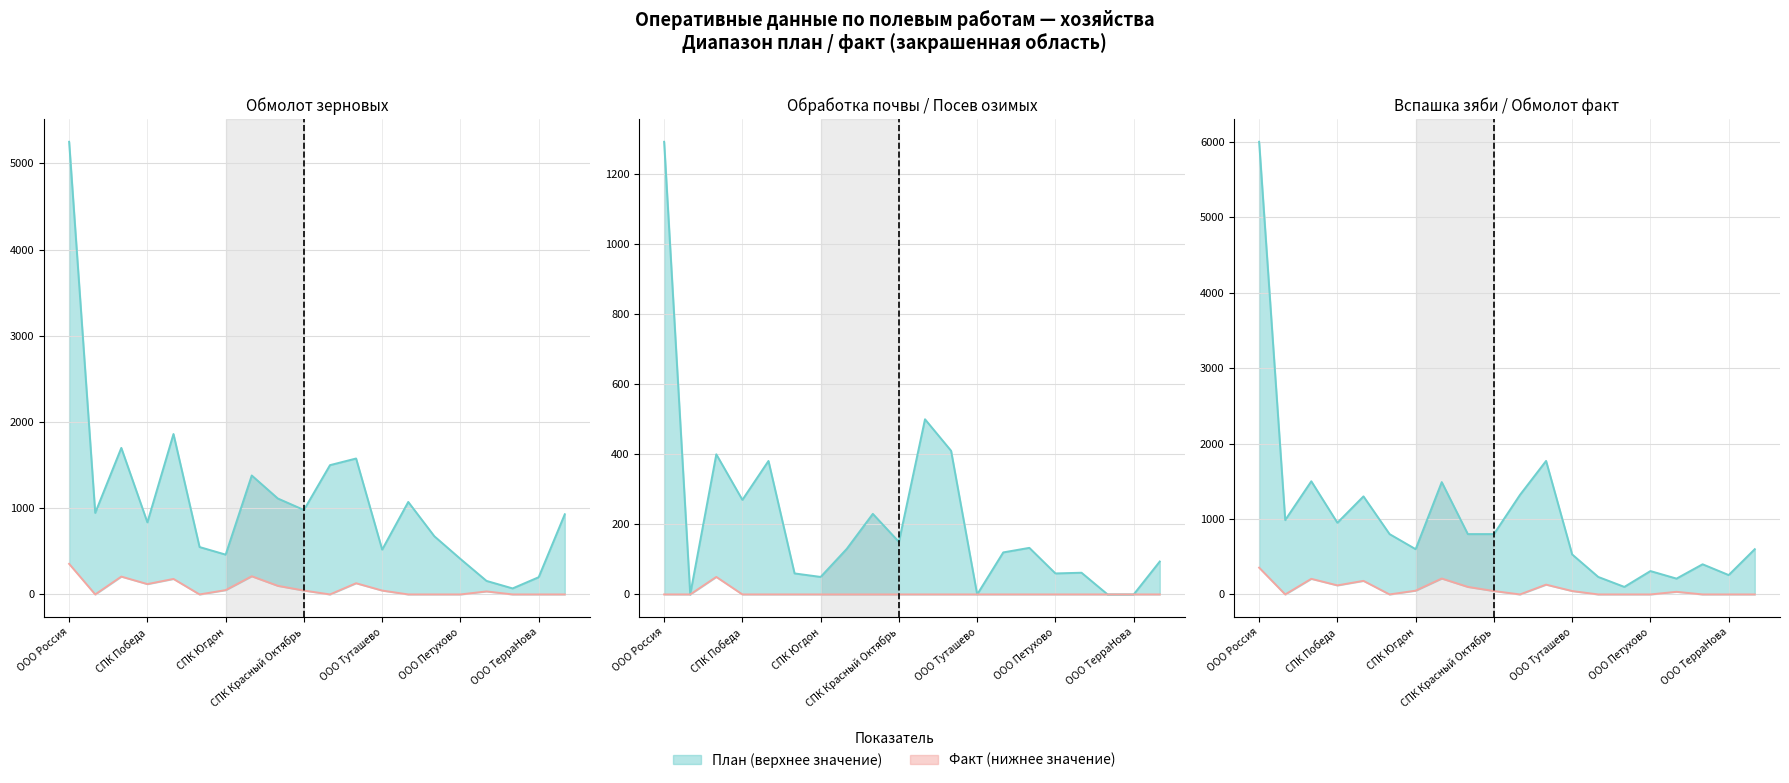

True or false: Посев озимых план (га) (line) and Обработка почвы план (га) (line) cross at least once.

False